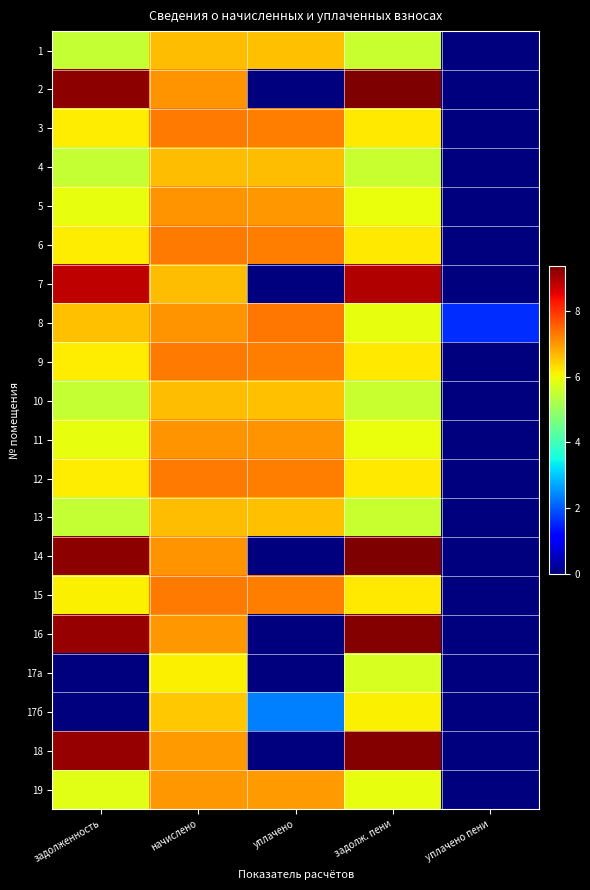

Reading right to left, transcribe all the data shown in this chart.

1: уплачено пени=0.0	задолж. пени=5.5	уплачено=6.6	начислено=6.6	задолженность=5.5
2: уплачено пени=0.0	задолж. пени=9.3	уплачено=0.0	начислено=7.0	задолженность=9.2
3: уплачено пени=0.0	задолж. пени=6.2	уплачено=7.3	начислено=7.3	задолженность=6.1
4: уплачено пени=0.0	задолж. пени=5.5	уплачено=6.6	начислено=6.6	задолженность=5.5
5: уплачено пени=0.0	задолж. пени=5.9	уплачено=7.0	начислено=7.0	задолженность=5.9
6: уплачено пени=0.0	задолж. пени=6.2	уплачено=7.3	начислено=7.3	задолженность=6.1
7: уплачено пени=0.0	задолж. пени=8.9	уплачено=0.0	начислено=6.6	задолженность=8.8
8: уплачено пени=1.6	задолж. пени=5.9	уплачено=7.3	начислено=7.0	задолженность=6.6
9: уплачено пени=0.0	задолж. пени=6.2	уплачено=7.3	начислено=7.3	задолженность=6.1
10: уплачено пени=0.0	задолж. пени=5.5	уплачено=6.6	начислено=6.6	задолженность=5.5
11: уплачено пени=0.0	задолж. пени=5.9	уплачено=7.0	начислено=7.0	задолженность=5.9
12: уплачено пени=0.0	задолж. пени=6.2	уплачено=7.3	начислено=7.3	задолженность=6.1
13: уплачено пени=0.0	задолж. пени=5.5	уплачено=6.6	начислено=6.6	задолженность=5.5
14: уплачено пени=0.0	задолж. пени=9.4	уплачено=0.0	начислено=7.0	задолженность=9.2
15: уплачено пени=0.0	задолж. пени=6.2	уплачено=7.3	начислено=7.3	задолженность=6.1
16: уплачено пени=0.0	задолж. пени=9.3	уплачено=0.0	начислено=7.0	задолженность=9.2
17а: уплачено пени=0.0	задолж. пени=5.7	уплачено=0.0	начислено=6.1	задолженность=0.0
17б: уплачено пени=0.0	задолж. пени=6.1	уплачено=2.4	начислено=6.5	задолженность=0.0
18: уплачено пени=0.0	задолж. пени=9.3	уплачено=0.0	начислено=7.0	задолженность=9.2
19: уплачено пени=0.0	задолж. пени=5.9	уплачено=7.0	начислено=7.0	задолженность=5.8